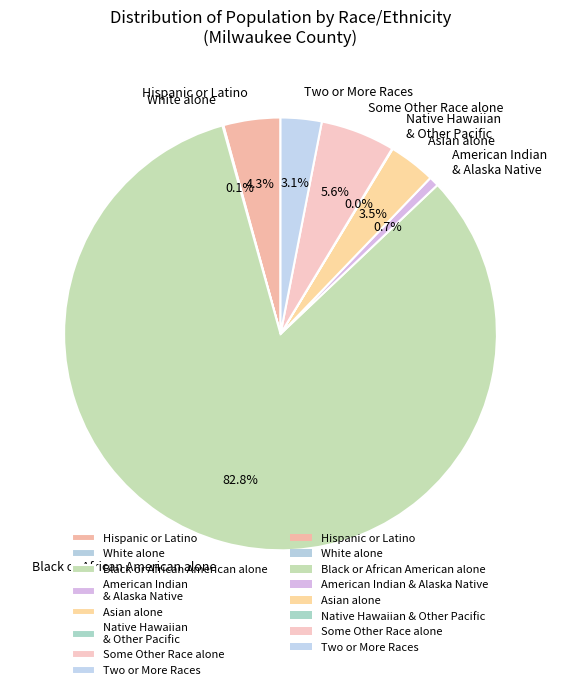

The Some Other Race alone slice represents 1% of the pie. True or false?

False